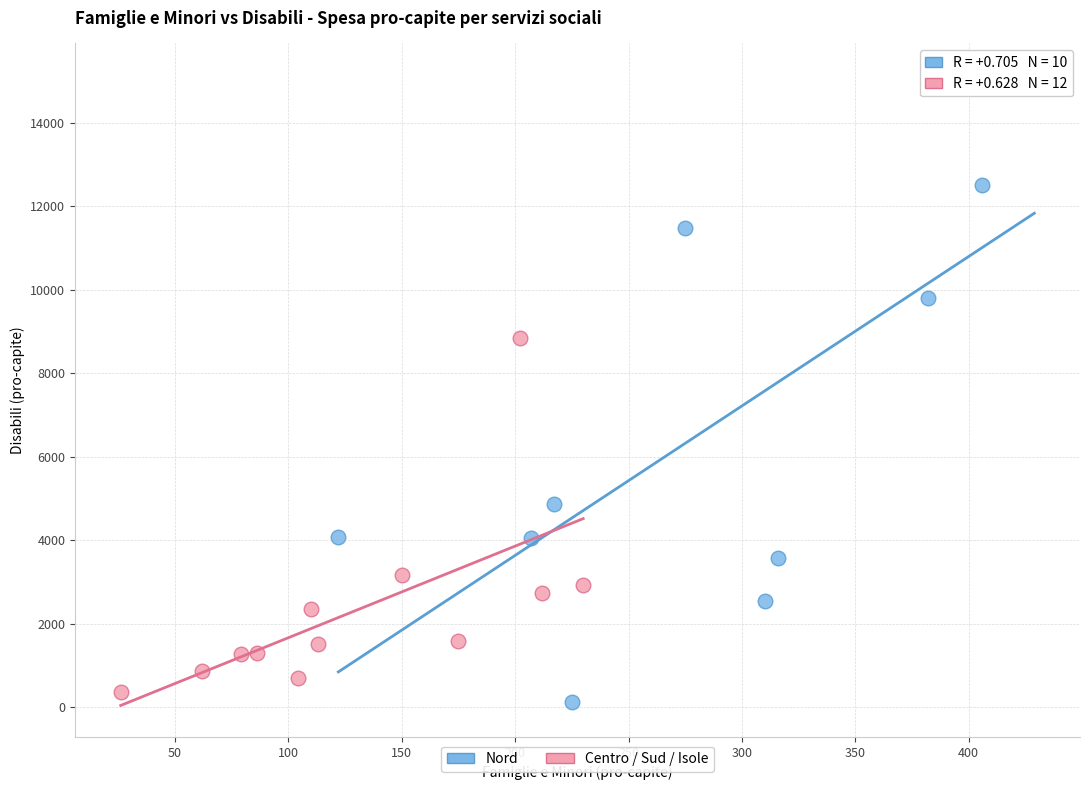

Which series has the largest Y range (max minus min)?

Nord